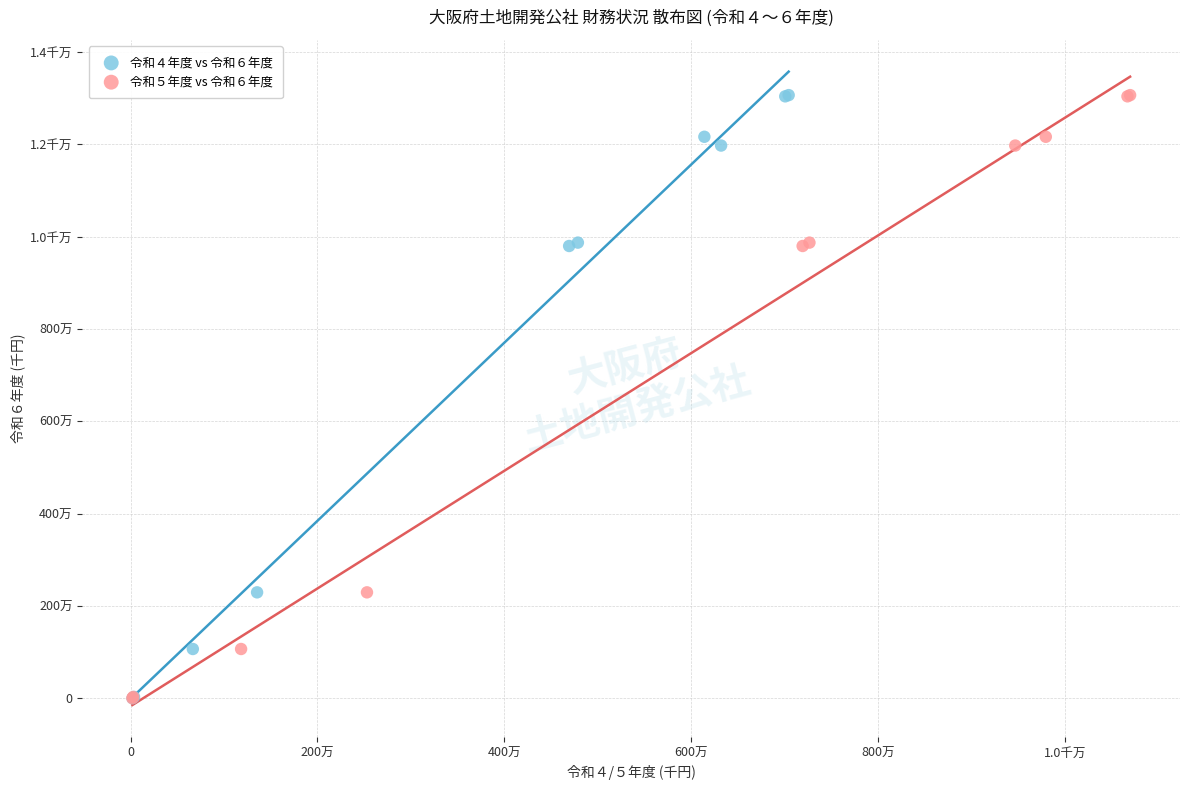

What are all the series names shown in the legend?

令和４年度 vs 令和６年度, 令和５年度 vs 令和６年度